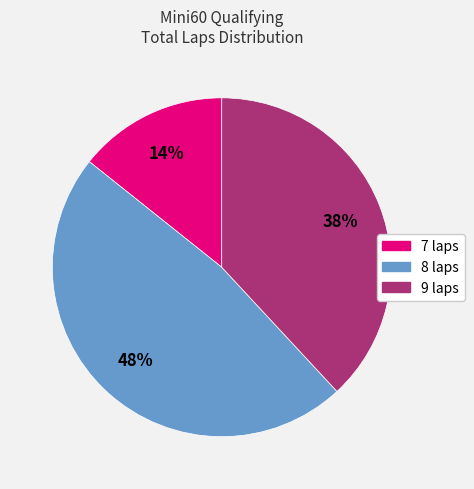

Is there a majority slice in this chart?

No